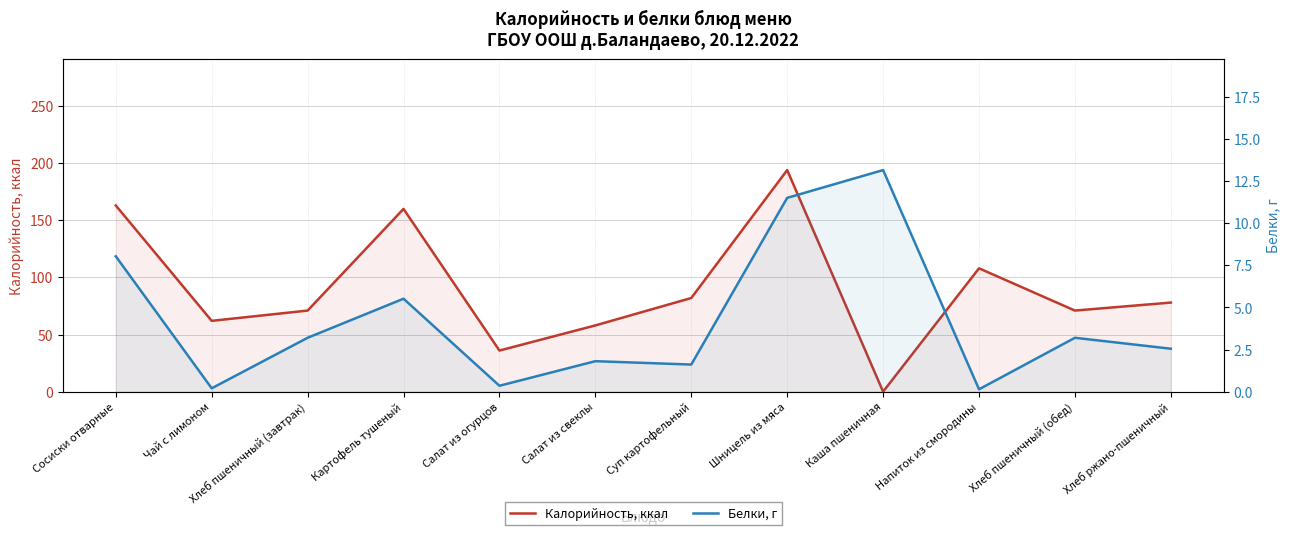

What is the average value of the Белки, г series?

4.3